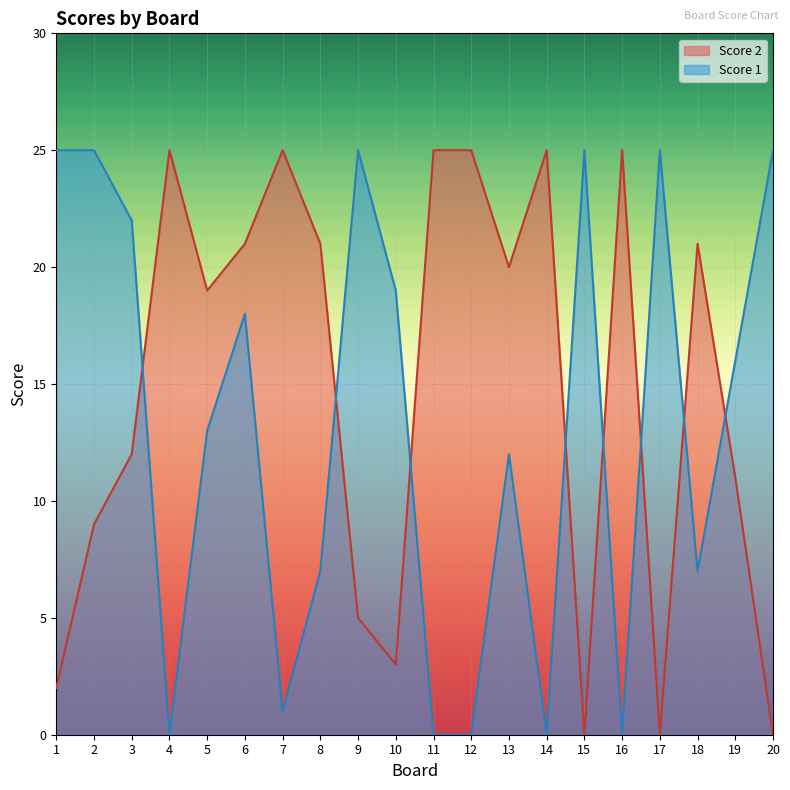

What are all the series names shown in the legend?

Score 2, Score 1